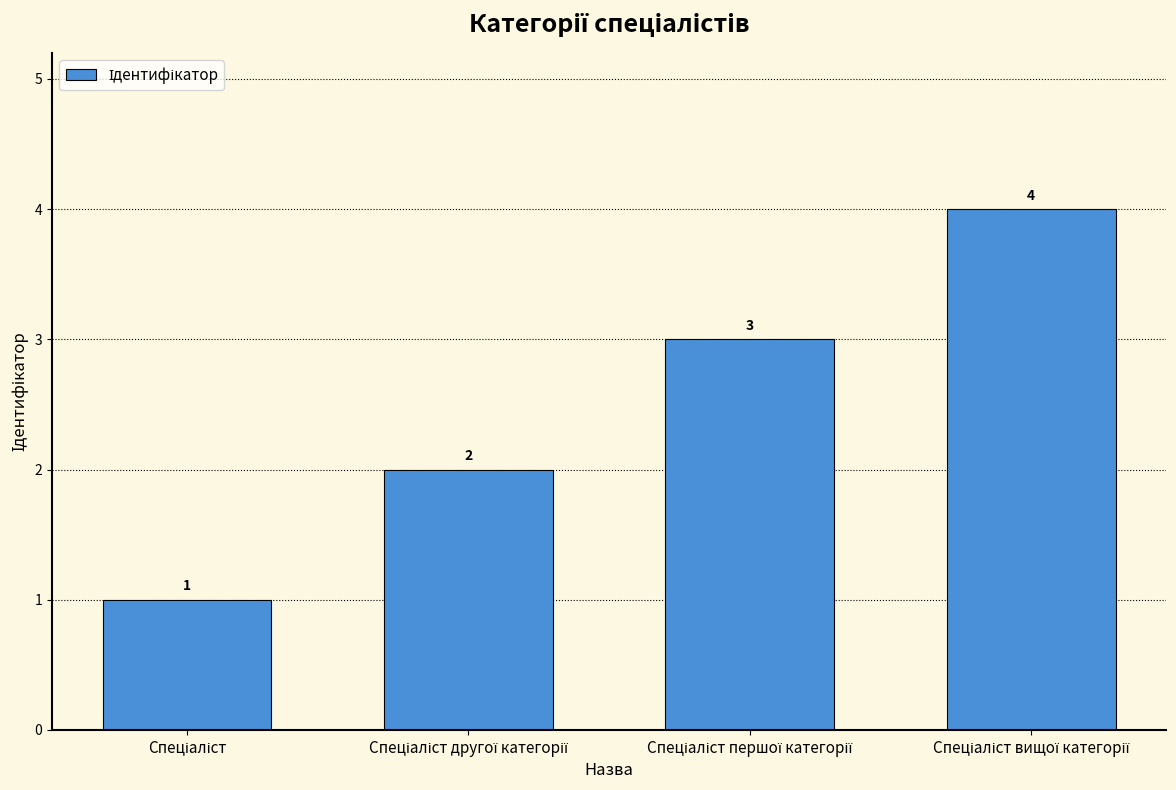

What is the sum of all values?

10